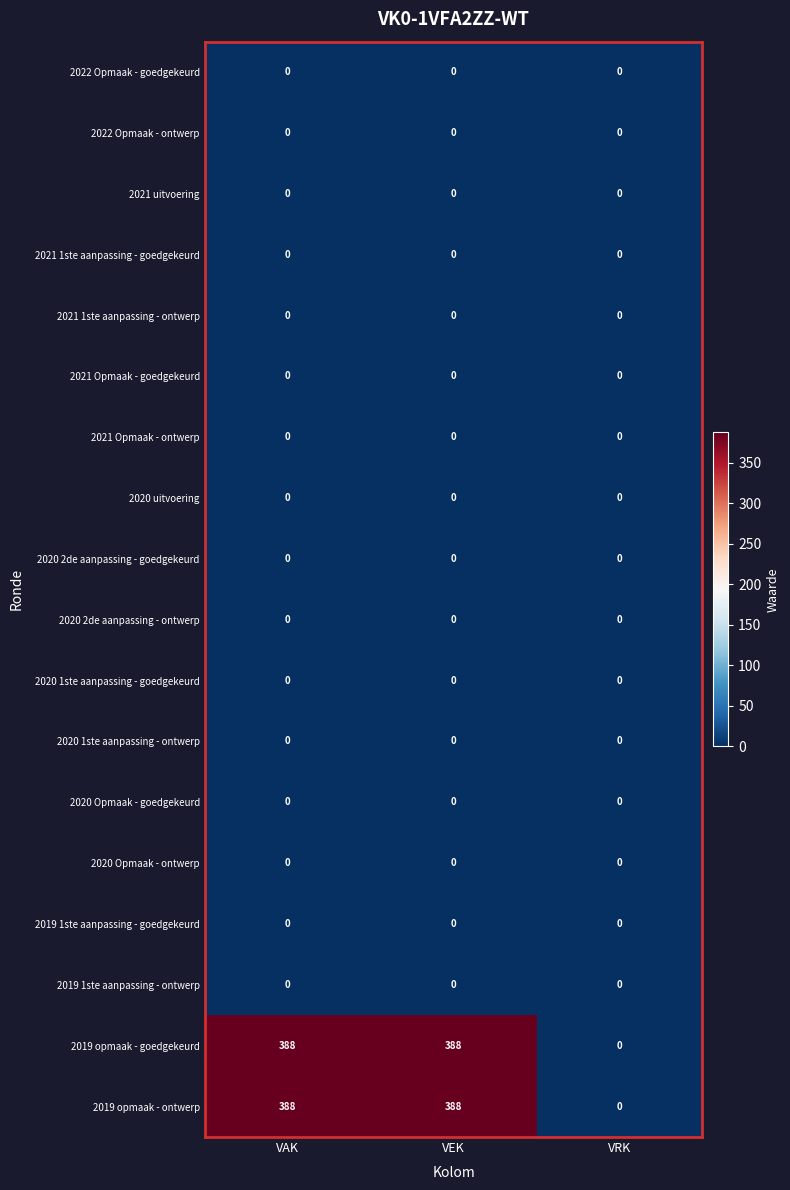

What is the maximum value shown in the chart?

388